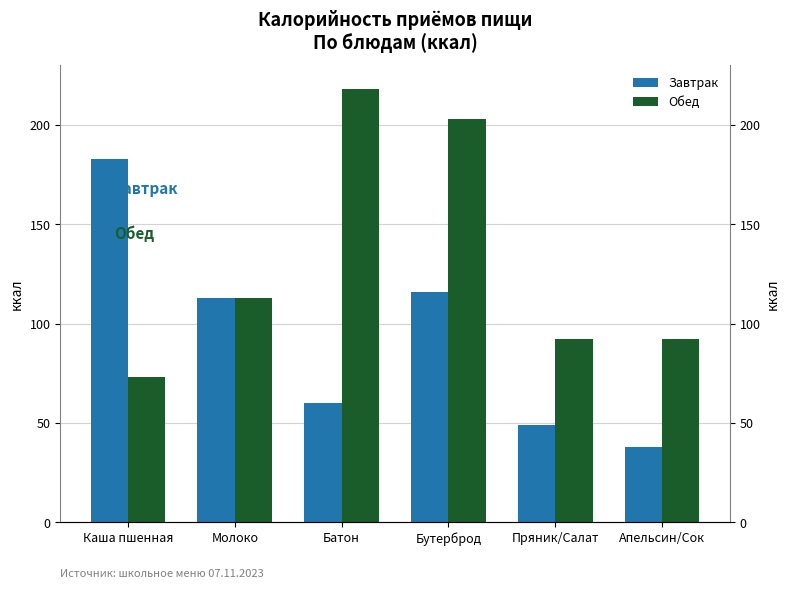

Rank the series by their maximum value, from lowest to highest.

Завтрак, Обед